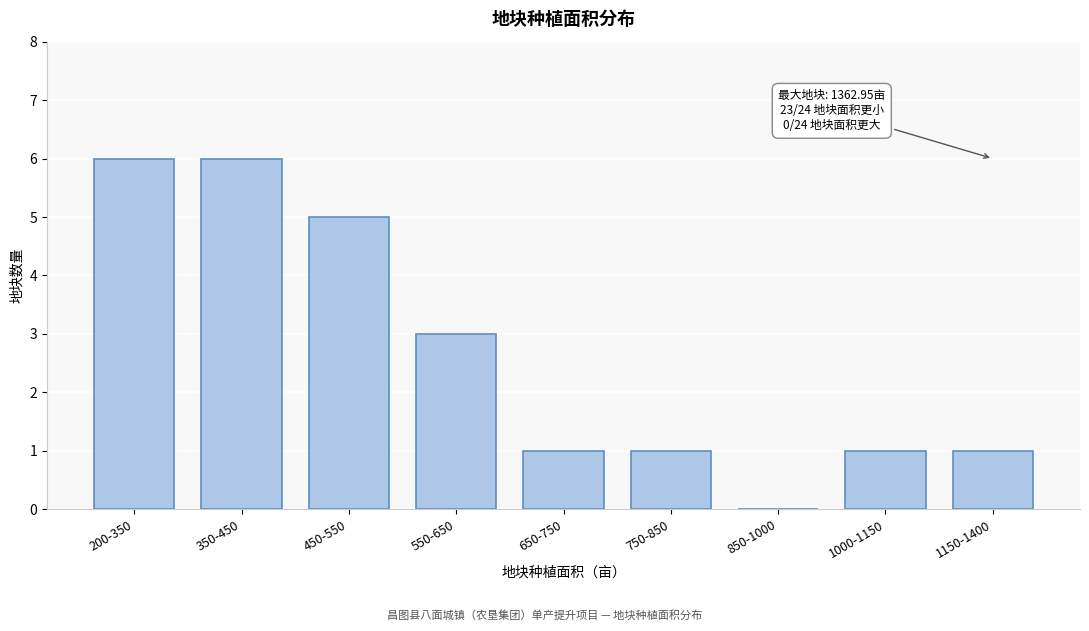

Reading left to right, list all the values displayed in this chart.

200-350=6	350-450=6	450-550=5	550-650=3	650-750=1	750-850=1	850-1000=0	1000-1150=1	1150-1400=1